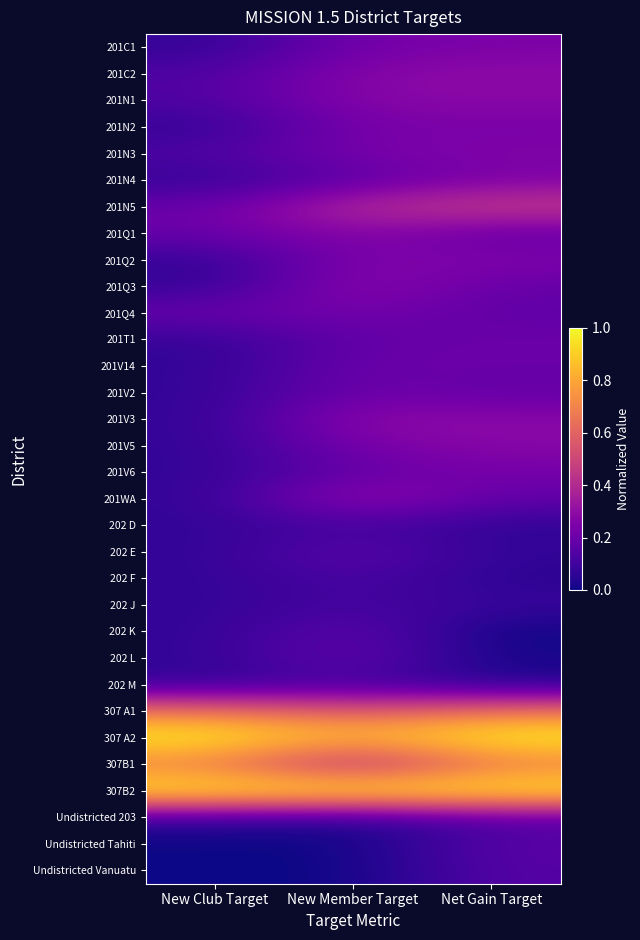

What is the total value across all series at New Club Target?

5.7